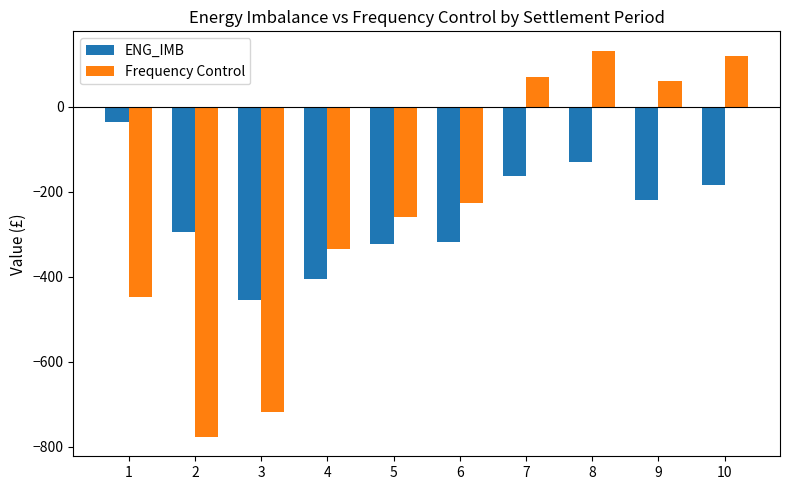

The ENG_IMB series shows -136.8 at 5. True or false?

False